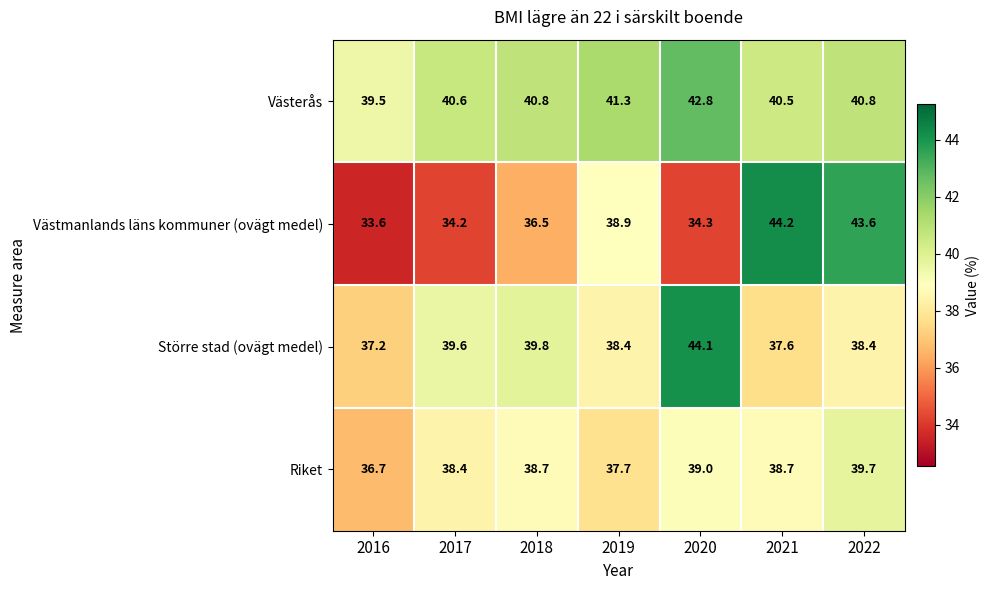

Rank the series at 2020 from lowest to highest value.

Västmanlands läns kommuner (ovägt medel), Riket, Västerås, Större stad (ovägt medel)